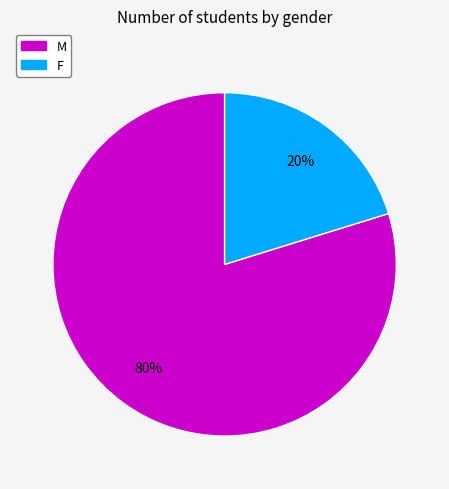

Which has a higher value, M or F?

M